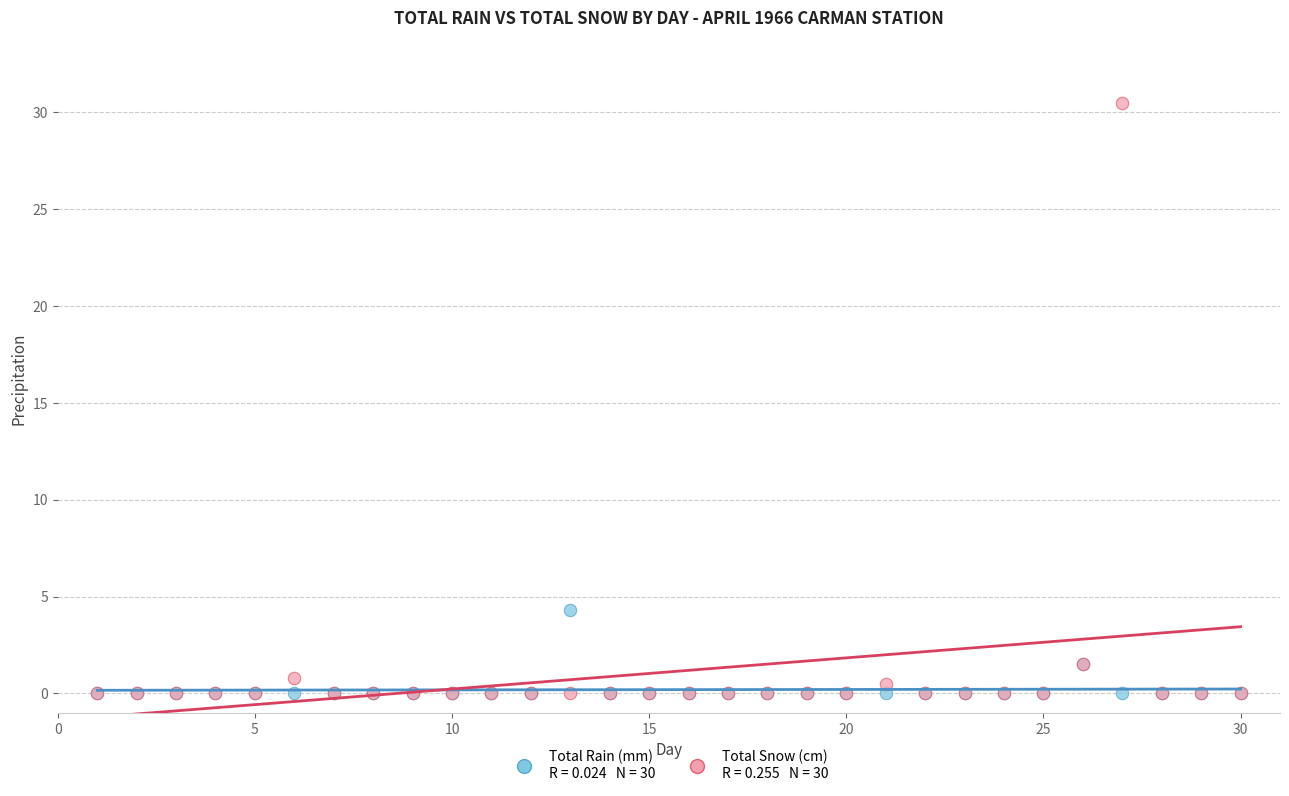

Across all series, what Y value is closest to 15?

4.3